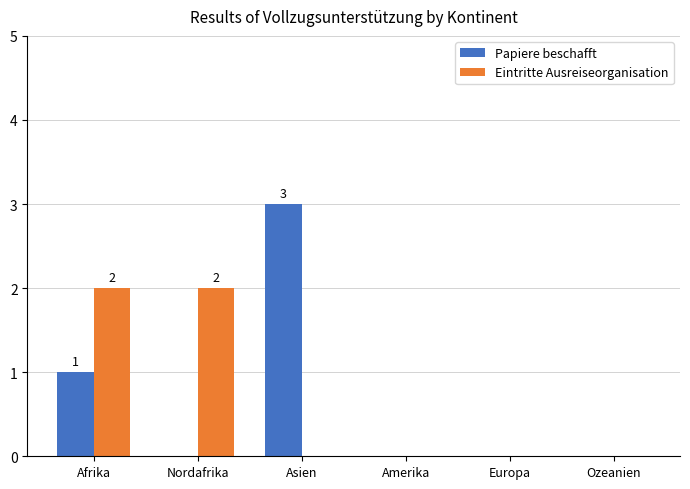

What is the sum of all Papiere beschafft values?

4